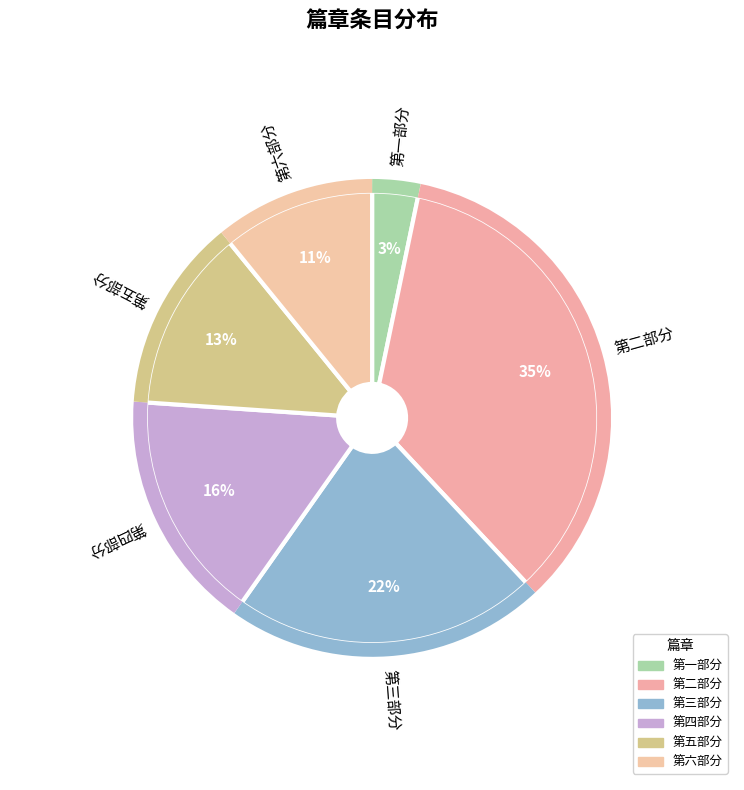

How many segments does this pie chart have?

6